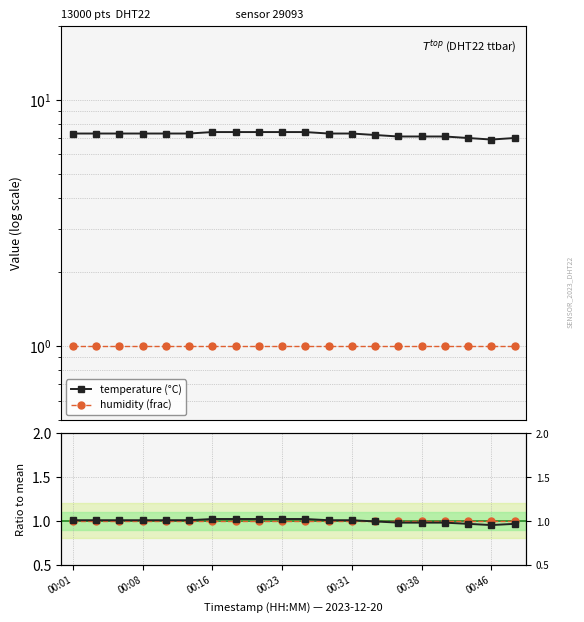

True or false: temperature (°C) and humidity (frac) cross at least once.

False